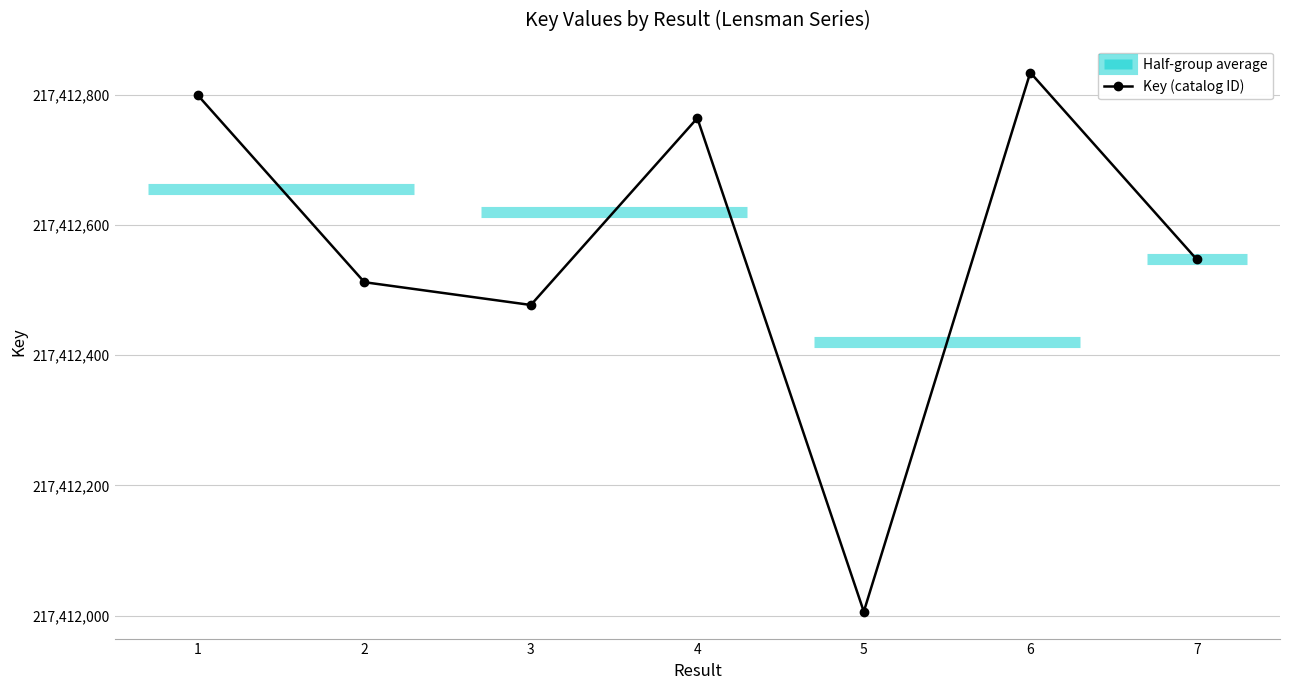

At which label does the data first exceed 217412547?

1